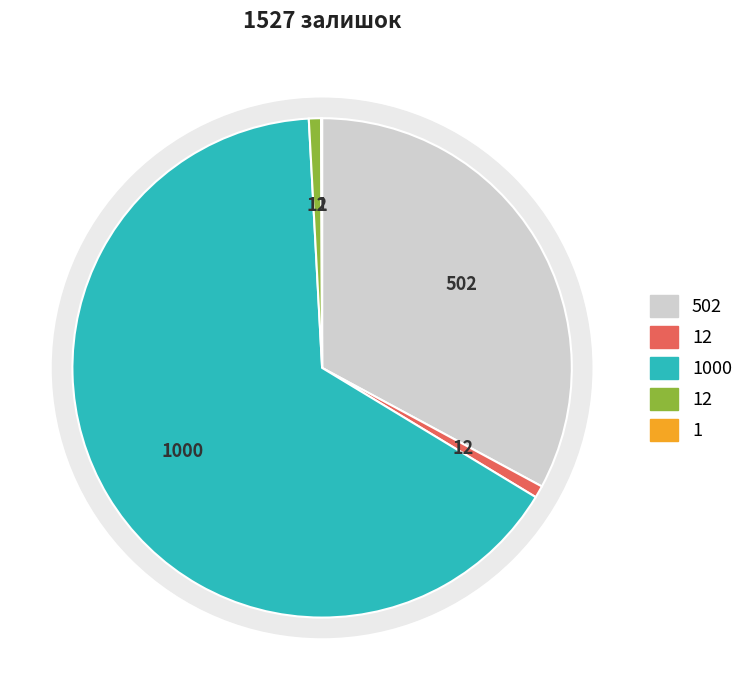

To the nearest percent, what percentage of the pie is Крайка 23x1 Осіріс 4266 (249651837)?

1%